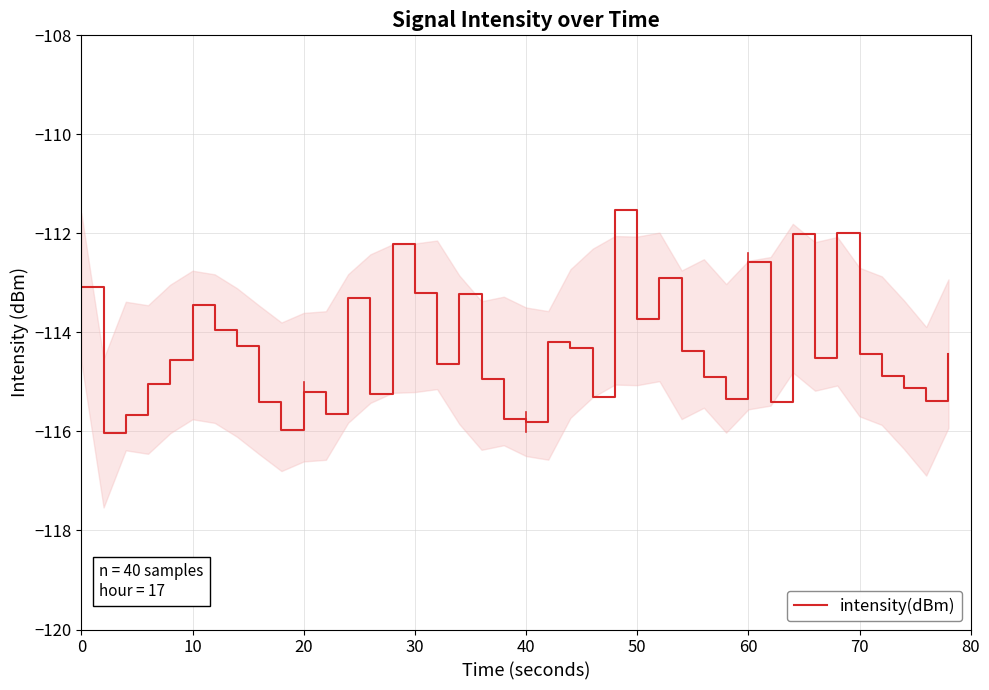

Does the chart display data point markers on the line(s)?

No